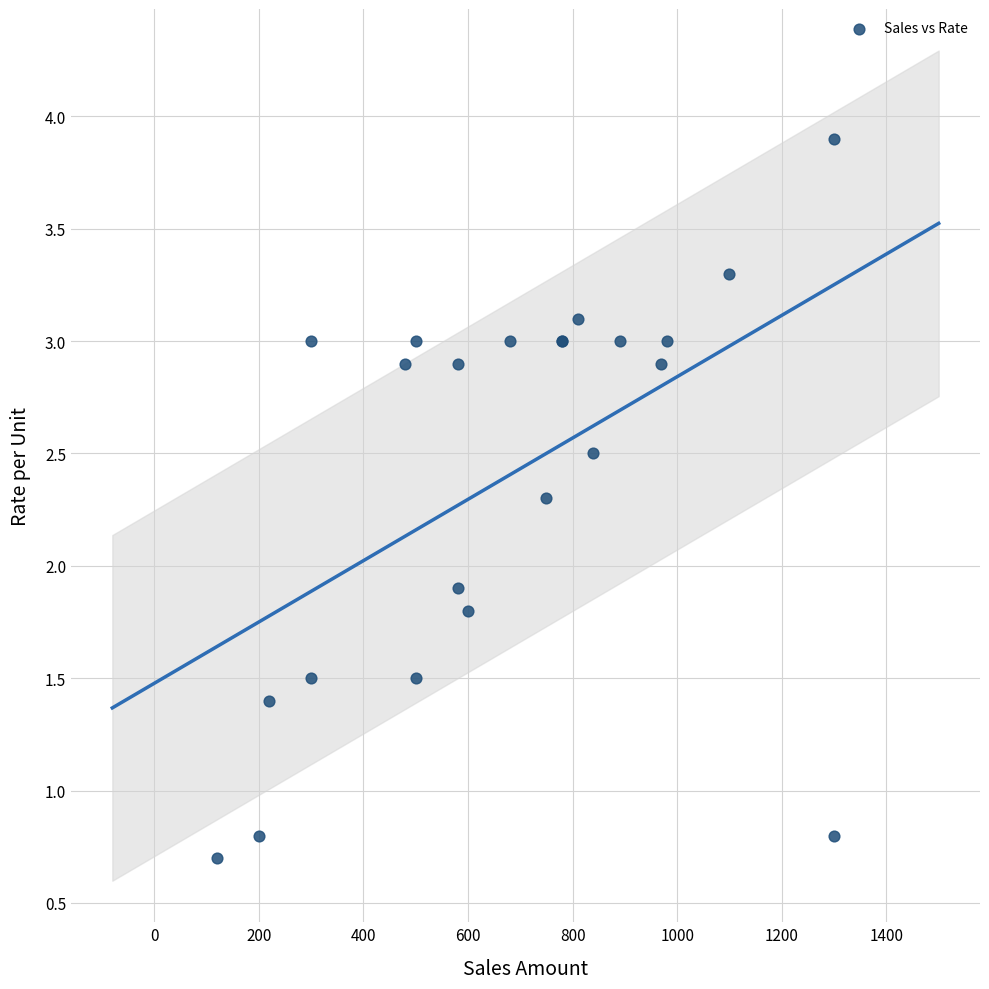

What Y value in the scatter plot is closest to 2?

1.9